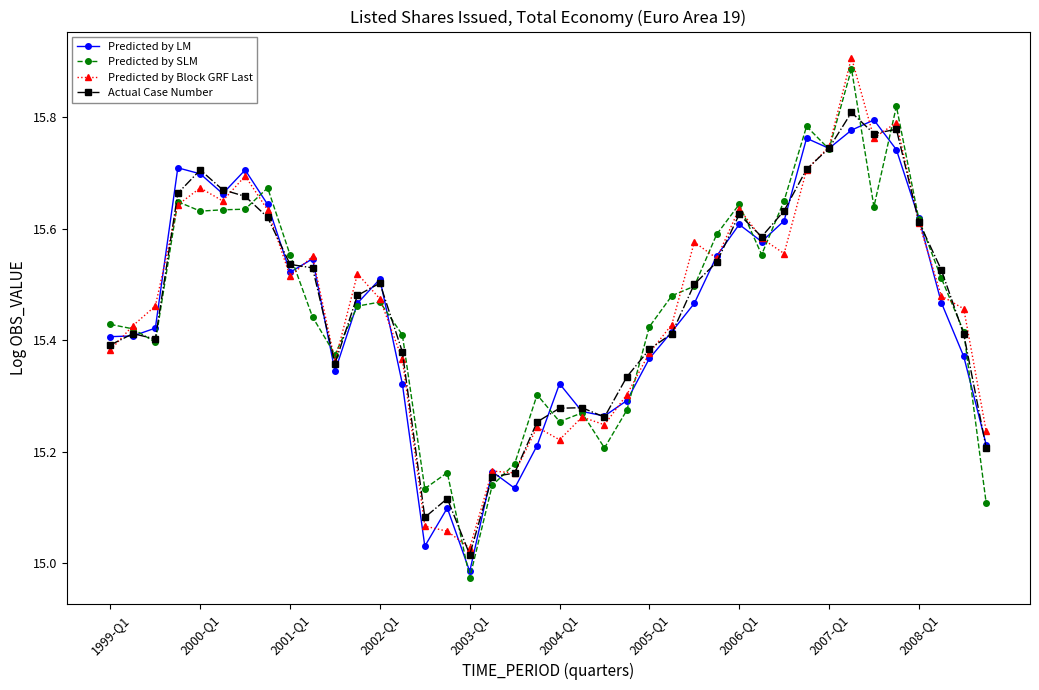

True or false: Predicted by LM has more than 2 interior local peaks.

True